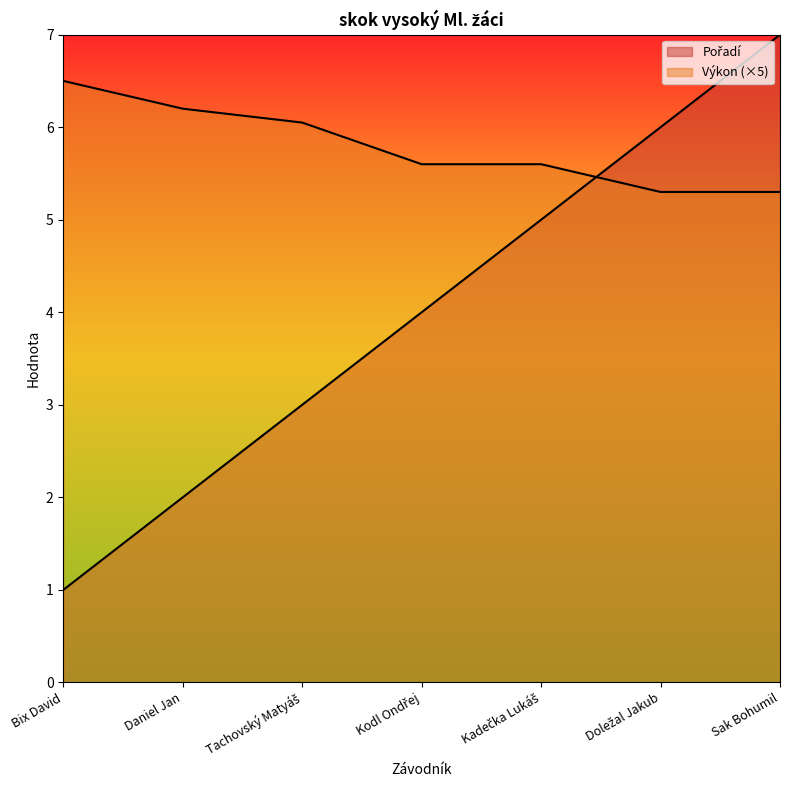

Which series ends up on top after the final intersection of Pořadí and Výkon?

Pořadí